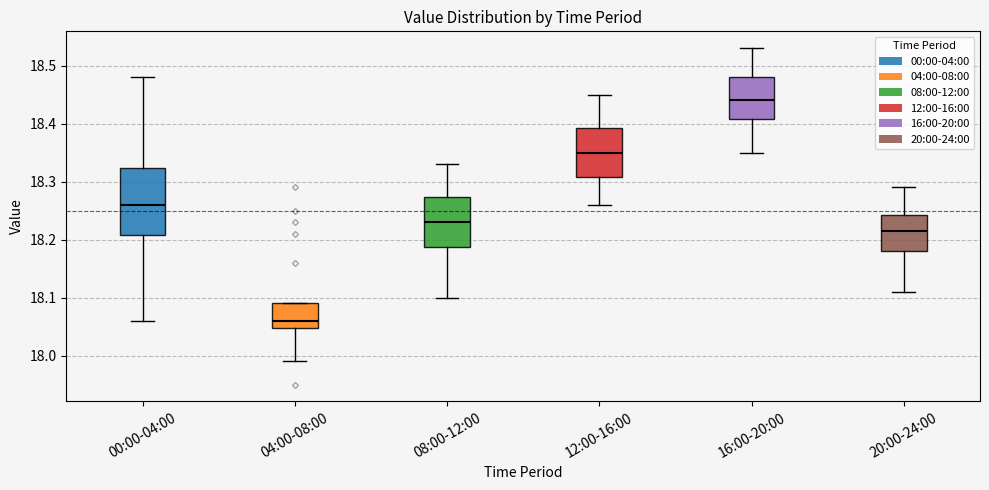

Which box has the highest median line?

16:00-20:00